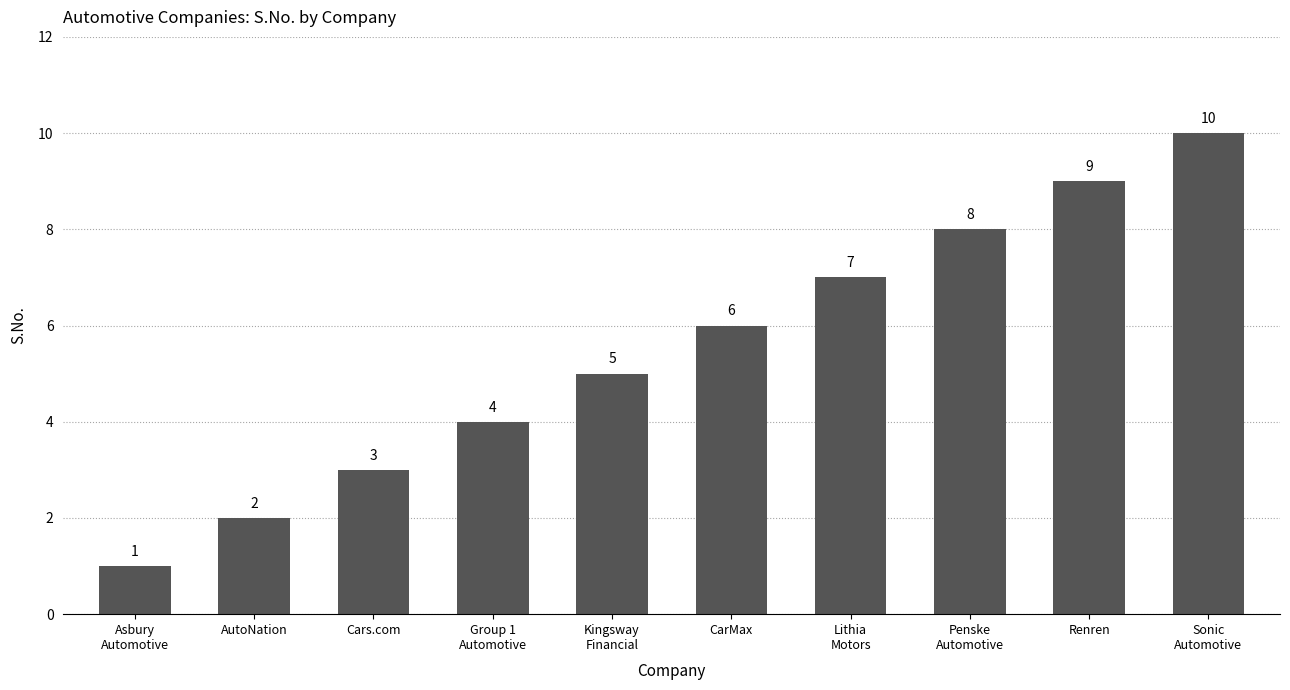

What is the value of the 4th bar from the left?

4